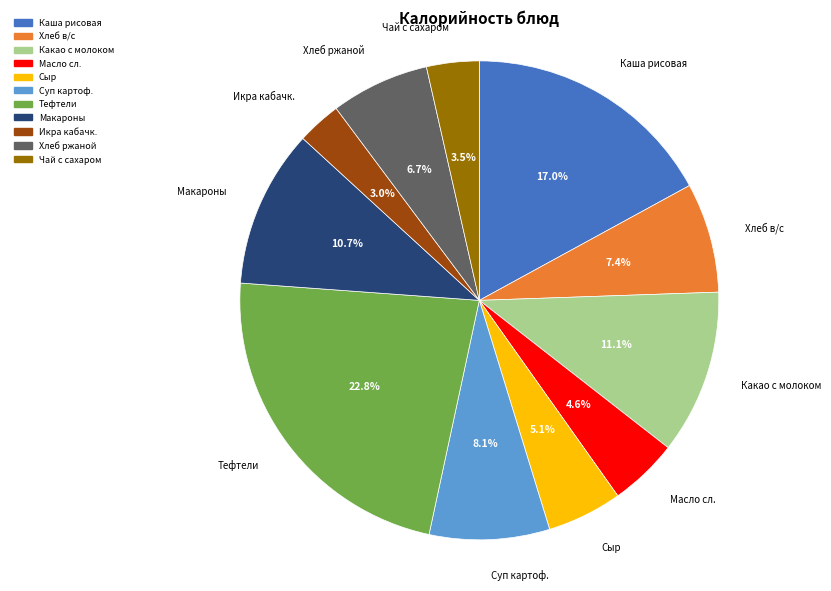

Is there a majority slice in this chart?

No